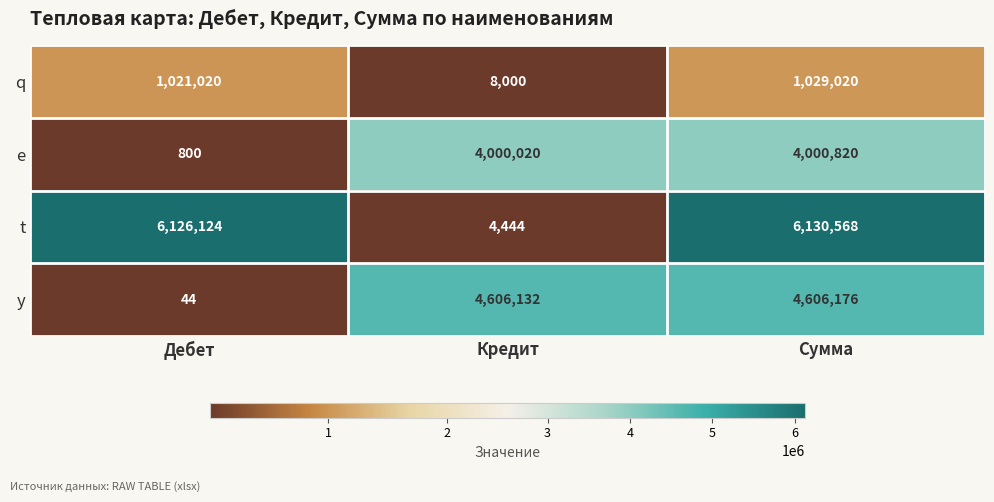

Reading right to left, extract all data points from this chart.

q: Сумма=1029020	Кредит=8000	Дебет=1021020
e: Сумма=4000820	Кредит=4000020	Дебет=800
t: Сумма=6130568	Кредит=4444	Дебет=6126124
y: Сумма=4606176	Кредит=4606132	Дебет=44